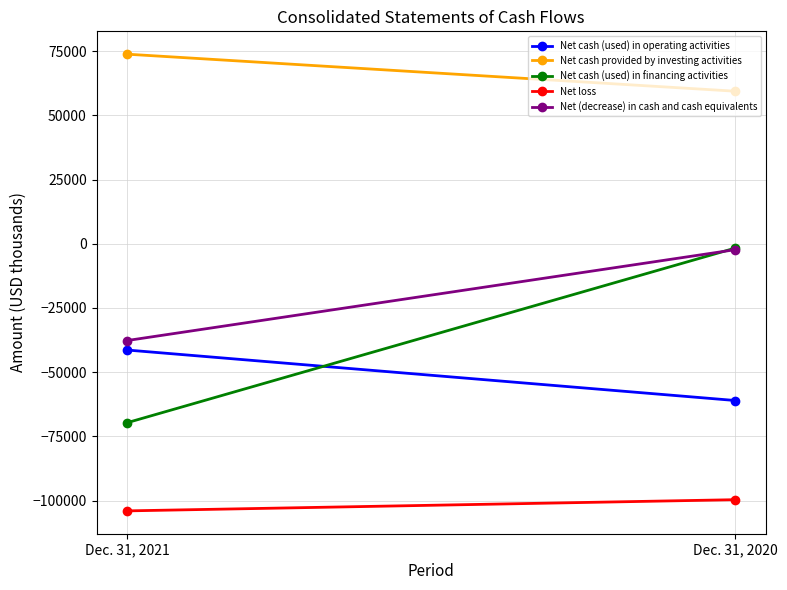

Between Dec. 31, 2021 and Dec. 31, 2020, which series saw the biggest shift?

Net cash (used) in financing activities